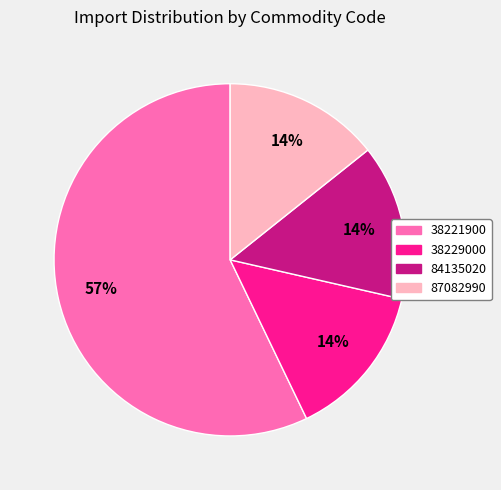

To the nearest percent, what is the difference between the largest and smallest slice percentages?

43%